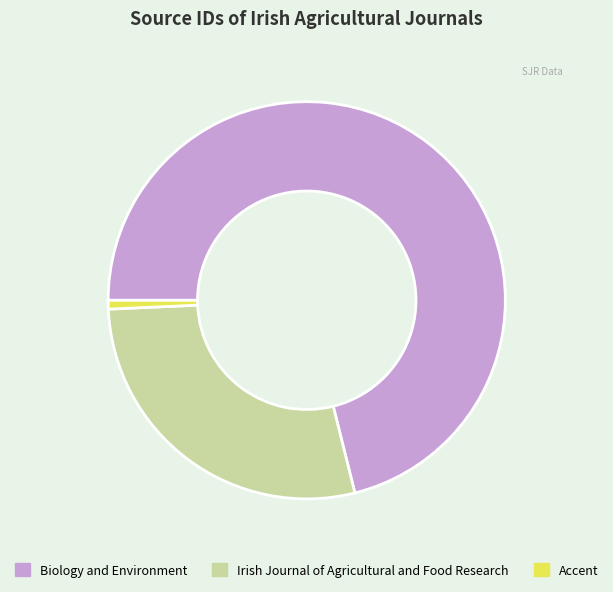

Which category has the biggest portion of the pie?

Biology and Environment